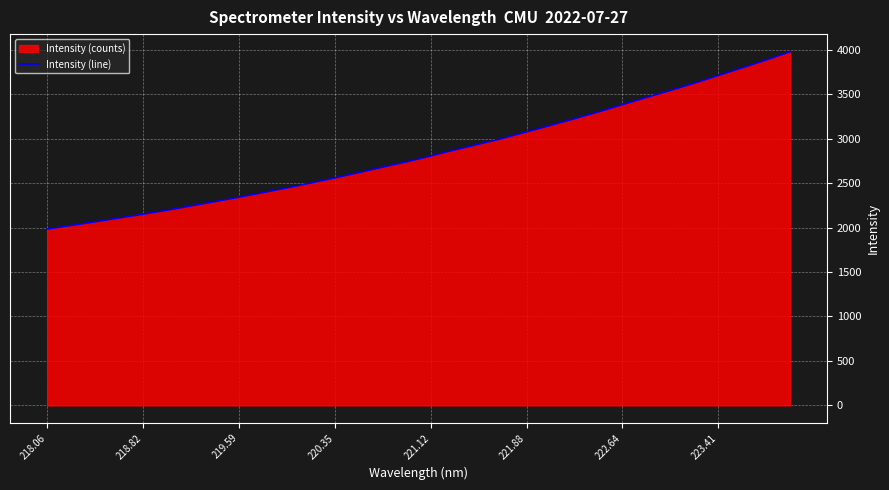

Is it true that the value at 221.12 is 2805.3?

True